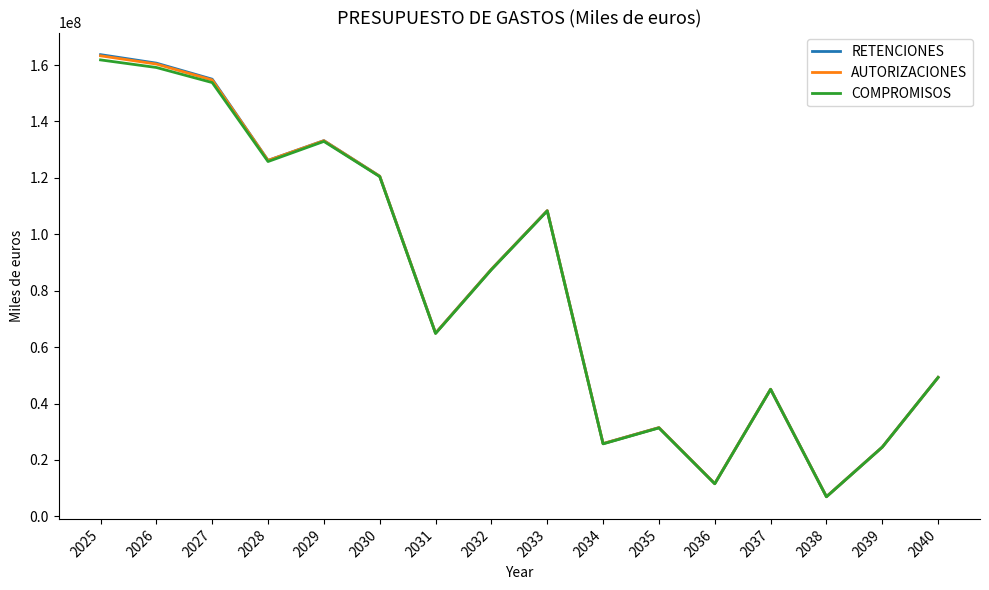

What is the minimum value for AUTORIZACIONES?

6964939